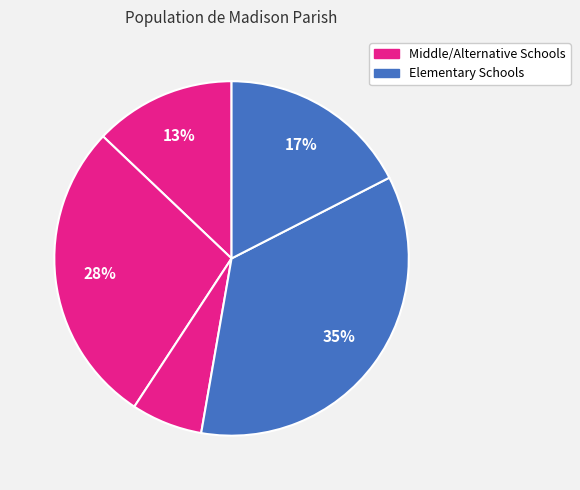

Count the number of slices in the pie.

5